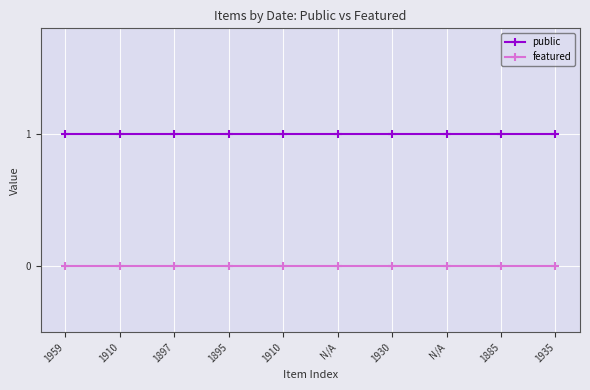

Is it true that public equals 0 at 1885?

False